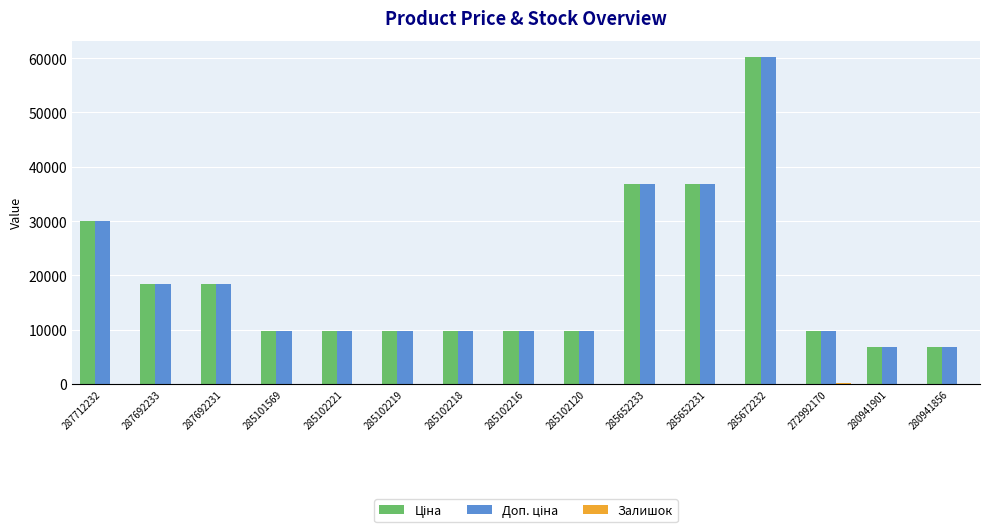

What is the maximum value shown in the chart?

60205.6